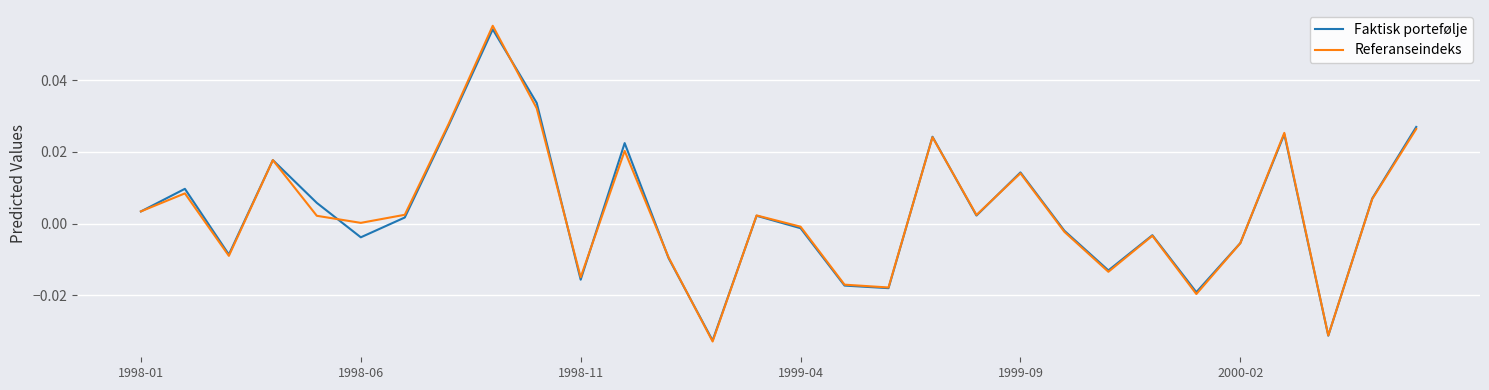

Which series has the largest range (max minus min)?

Referanseindeks